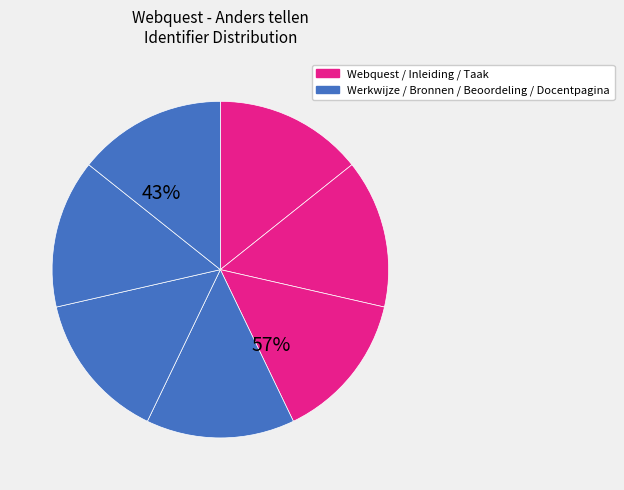

True or false: 2. Taak accounts for 7% of the total.

False